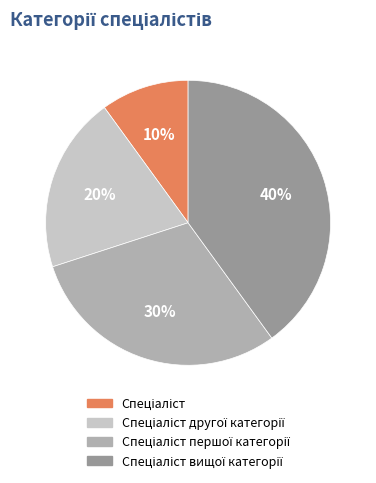

Is there a majority slice in this chart?

No